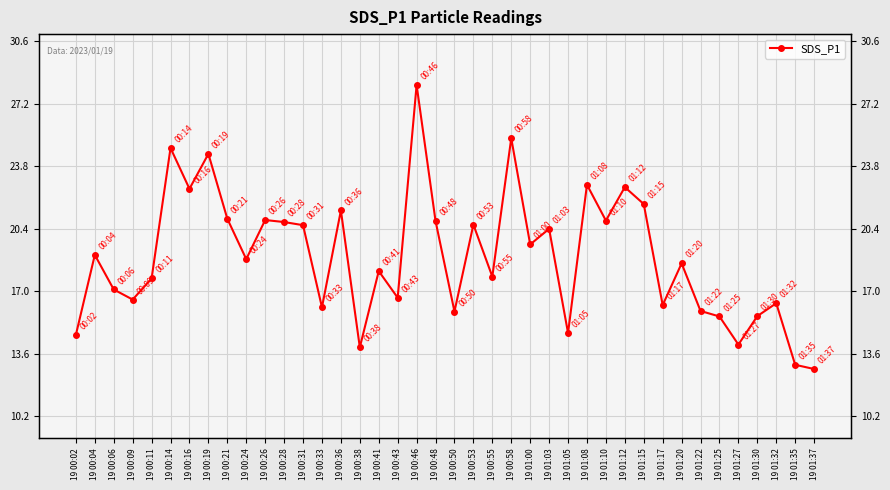

Count the number of categories in the chart.

40